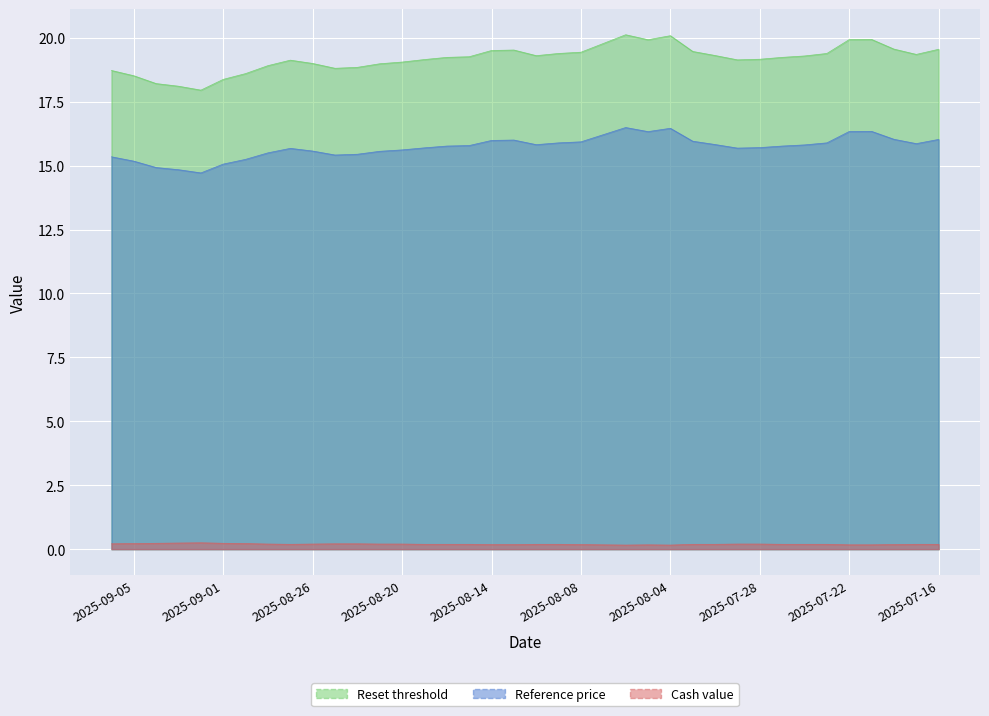

In Cash value, how many points are higher than both neighbors (excluding endpoints)?

2